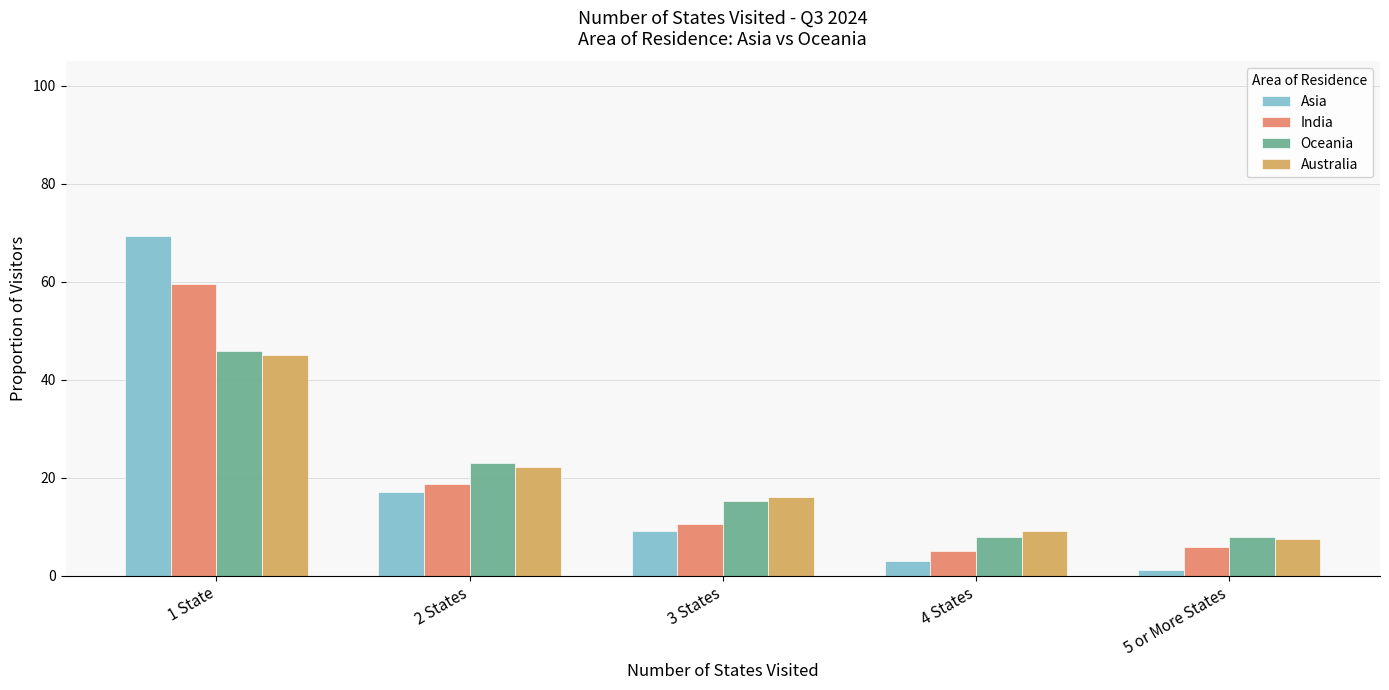

What is the total value across all series at 2 States?

81.2